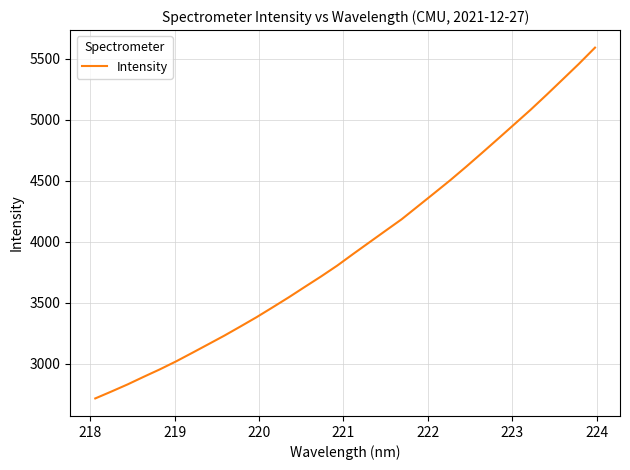

Does the chart display data point markers on the line(s)?

No